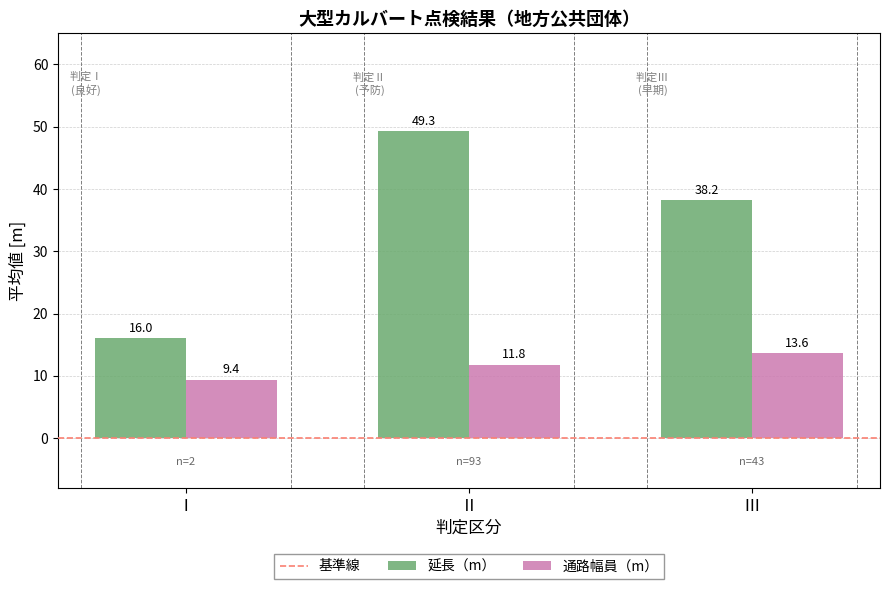

What is the difference between the maximum and minimum values in the 延長（m） series?

33.3